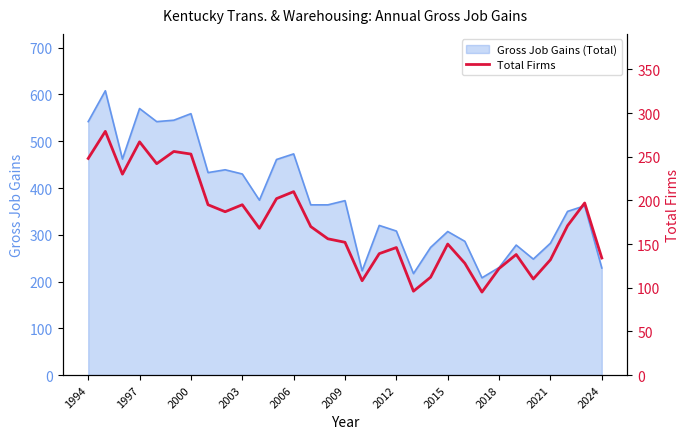

True or false: Gross Job Gains (Total) has a value of 91 at 2024.

False